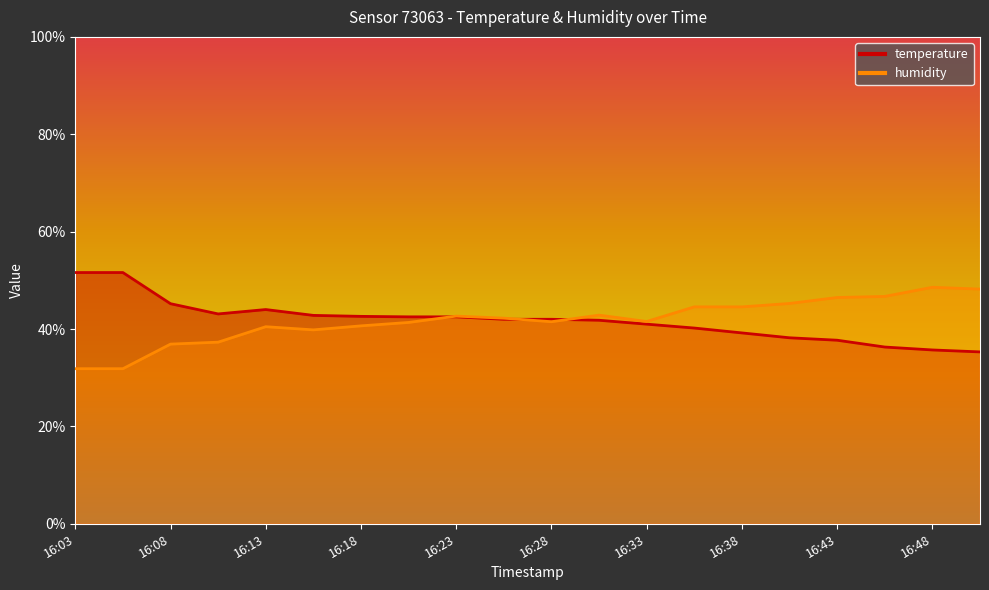

What are all the series names shown in the legend?

temperature, humidity